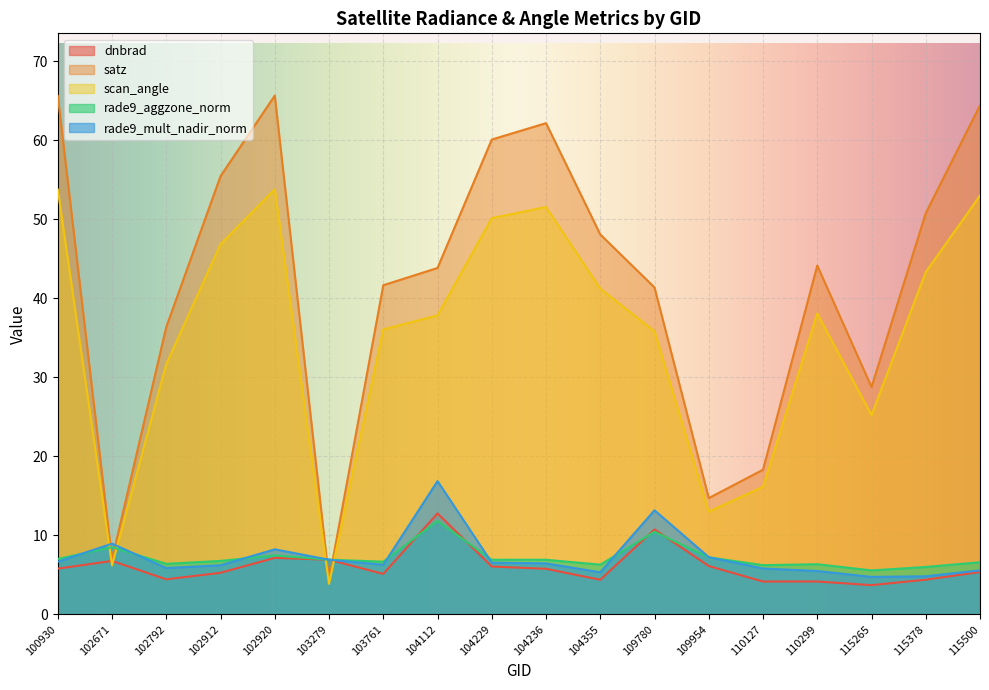

What is the value of the rade9_mult_nadir_norm point at the 7th from the left?

6.3